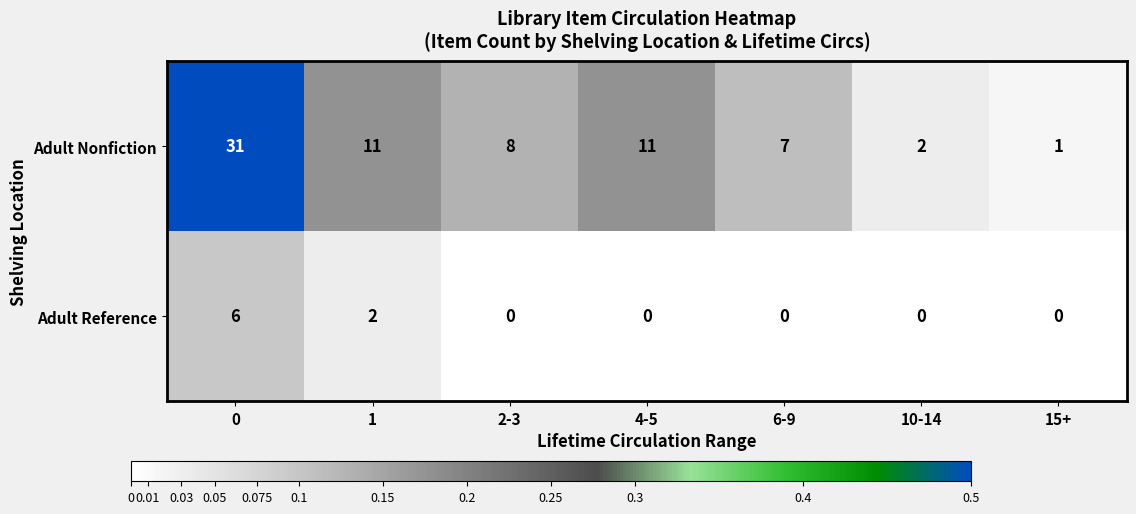

What is the spread (max minus min) of values at 0?

25